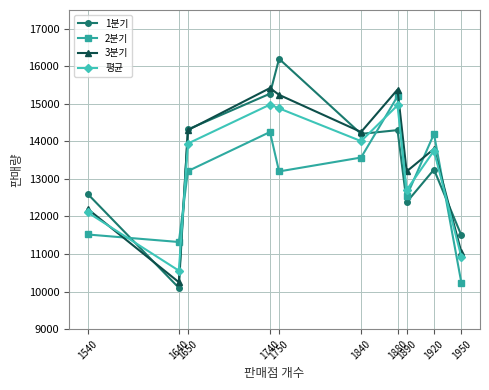

Which series has the largest range (max minus min)?

1분기